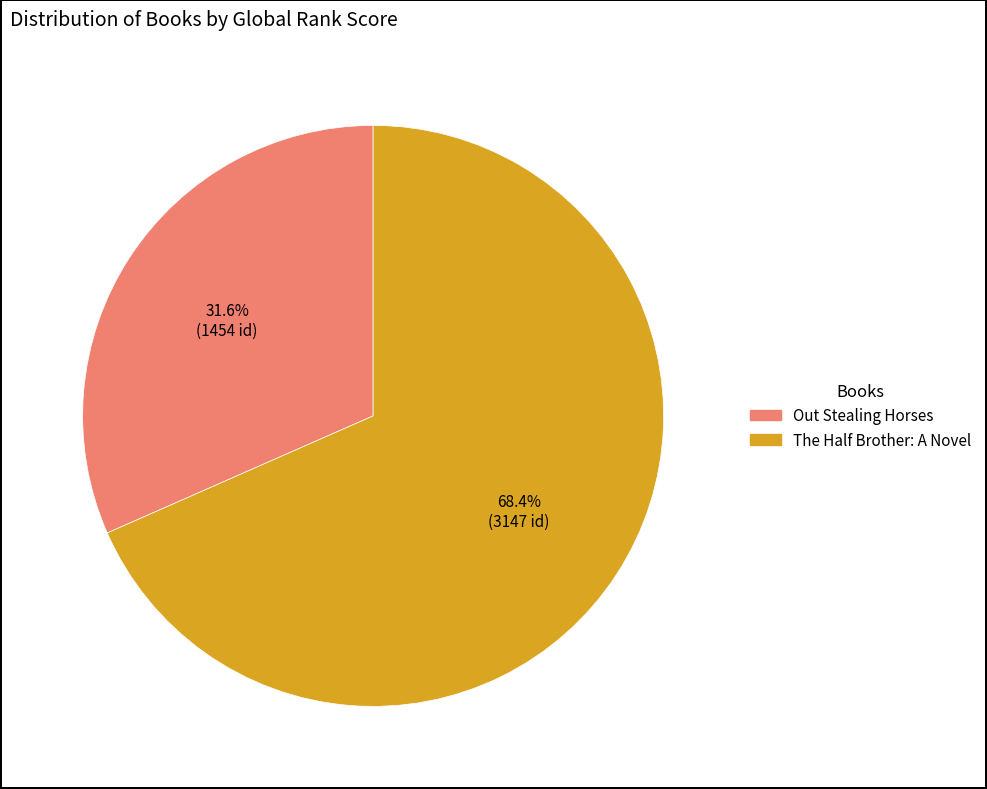

How many segments does this pie chart have?

2